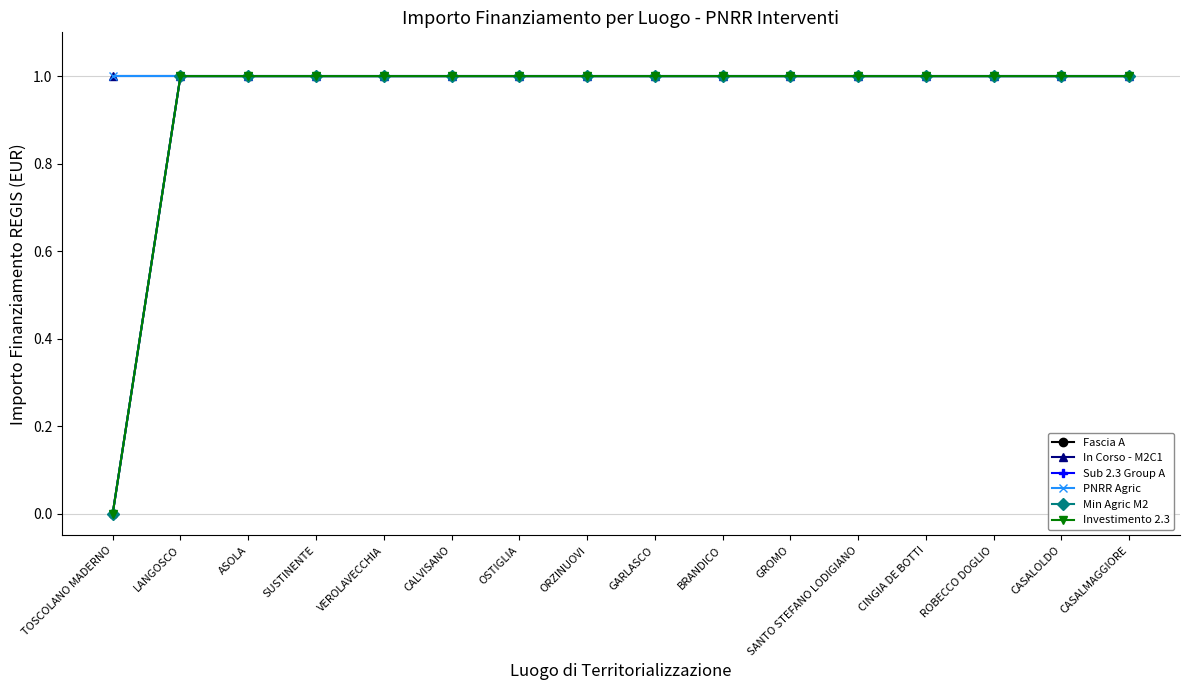

Is the value of Fascia A at VEROLAVECCHIA greater than the value of Sub 2.3 Group A at TOSCOLANO MADERNO?

Yes